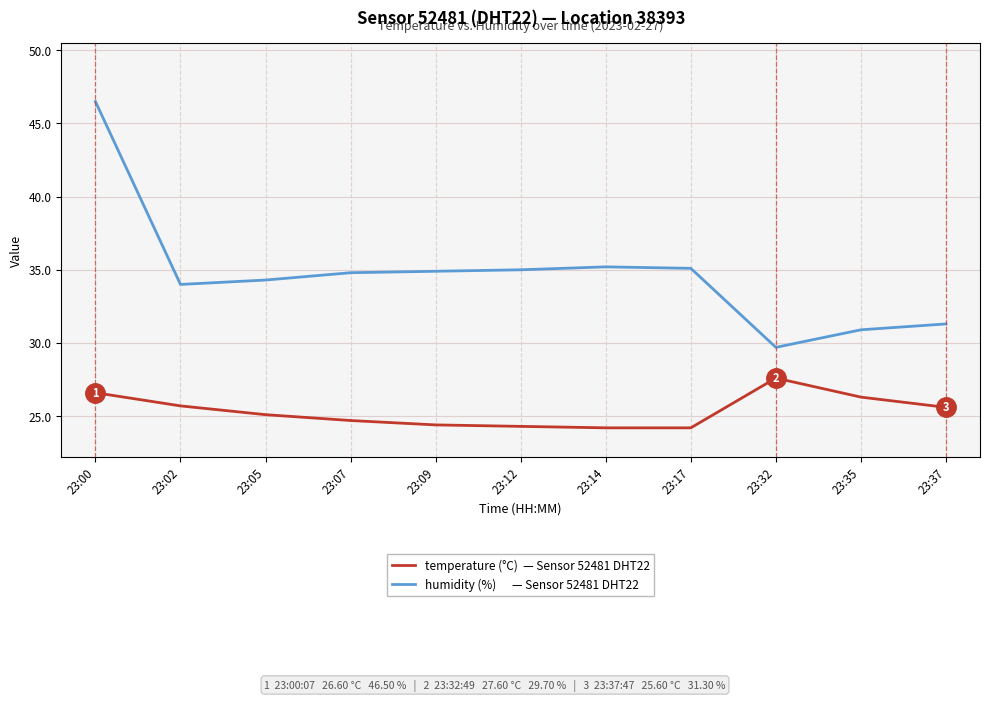

What is the difference between the highest and lowest values at 23:09?

10.5